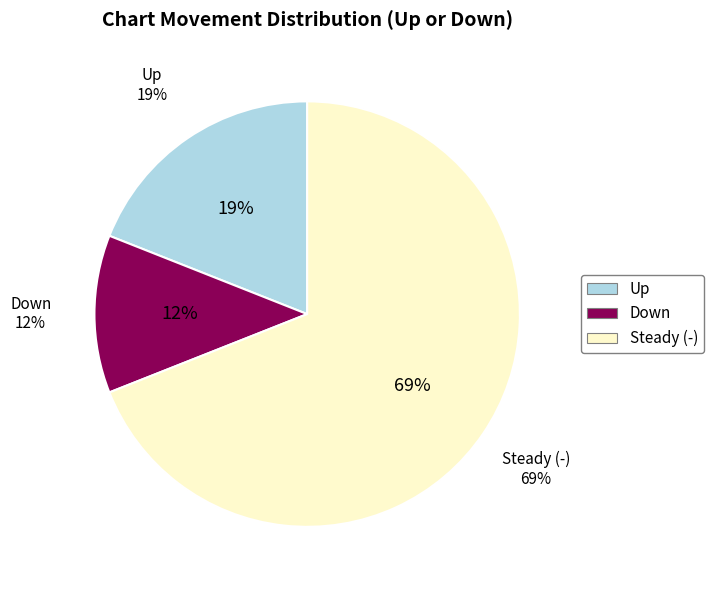

What percentage is NOT represented by up?

81.0%